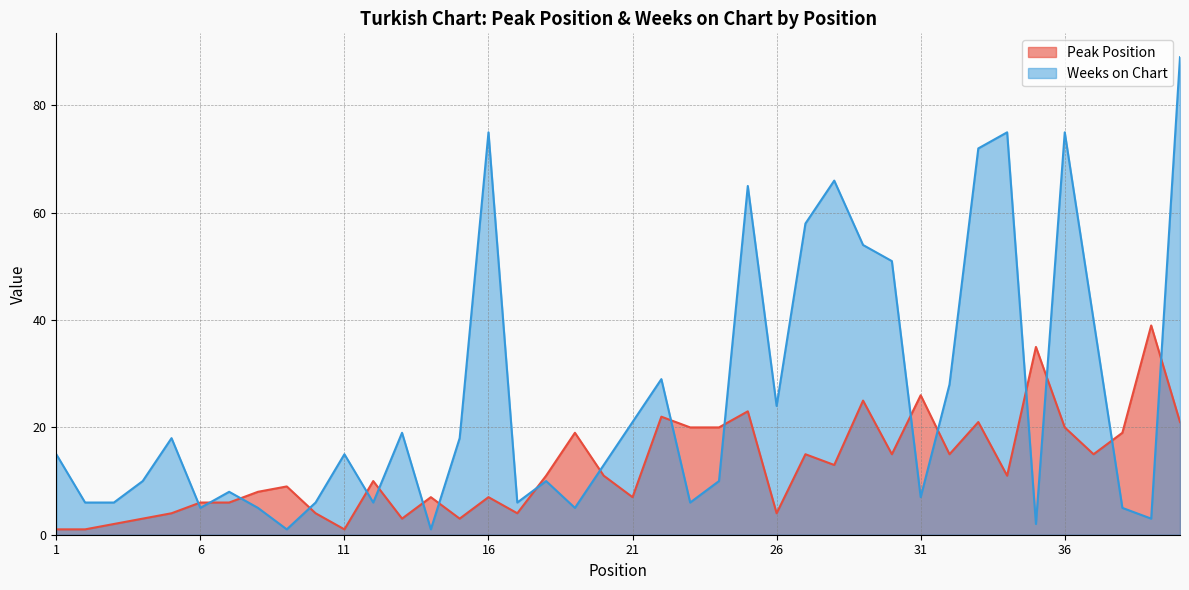

Which series ends up on top after the final intersection of Weeks on Chart and Peak Position?

Weeks on Chart